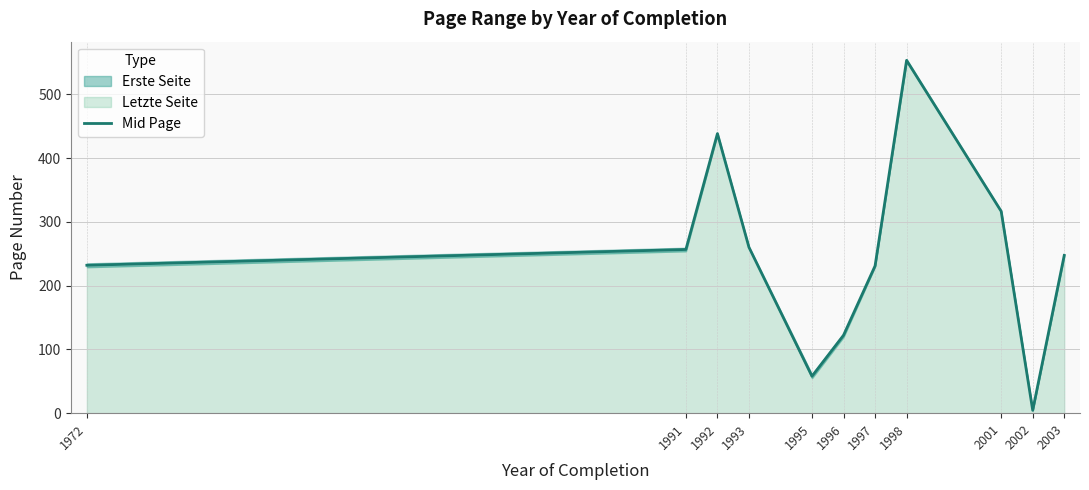

At which label does the data first exceed 247?

1991